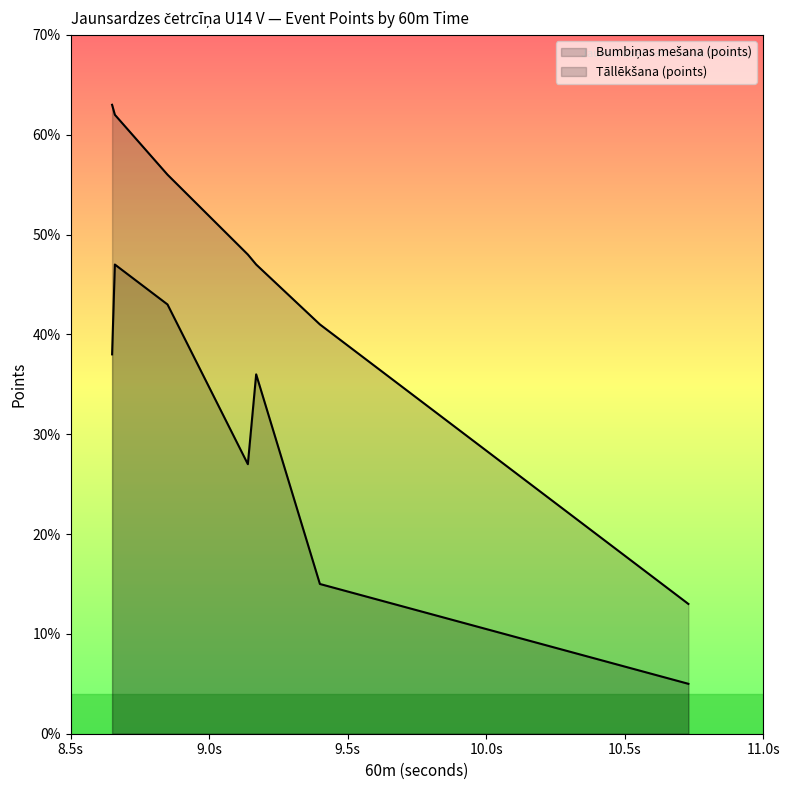

What is the sum of all values?

211